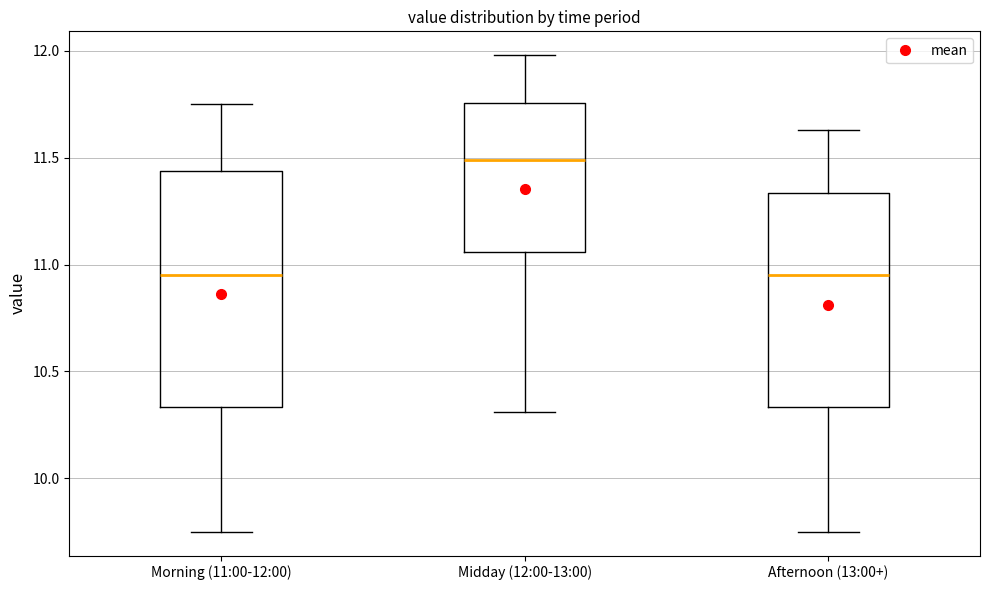

Where does the upper whisker of the box for Midday (12:00-13:00) end on the y-axis? The values are not printed on the chart, so give them approximately, as read against the axis.

12.00